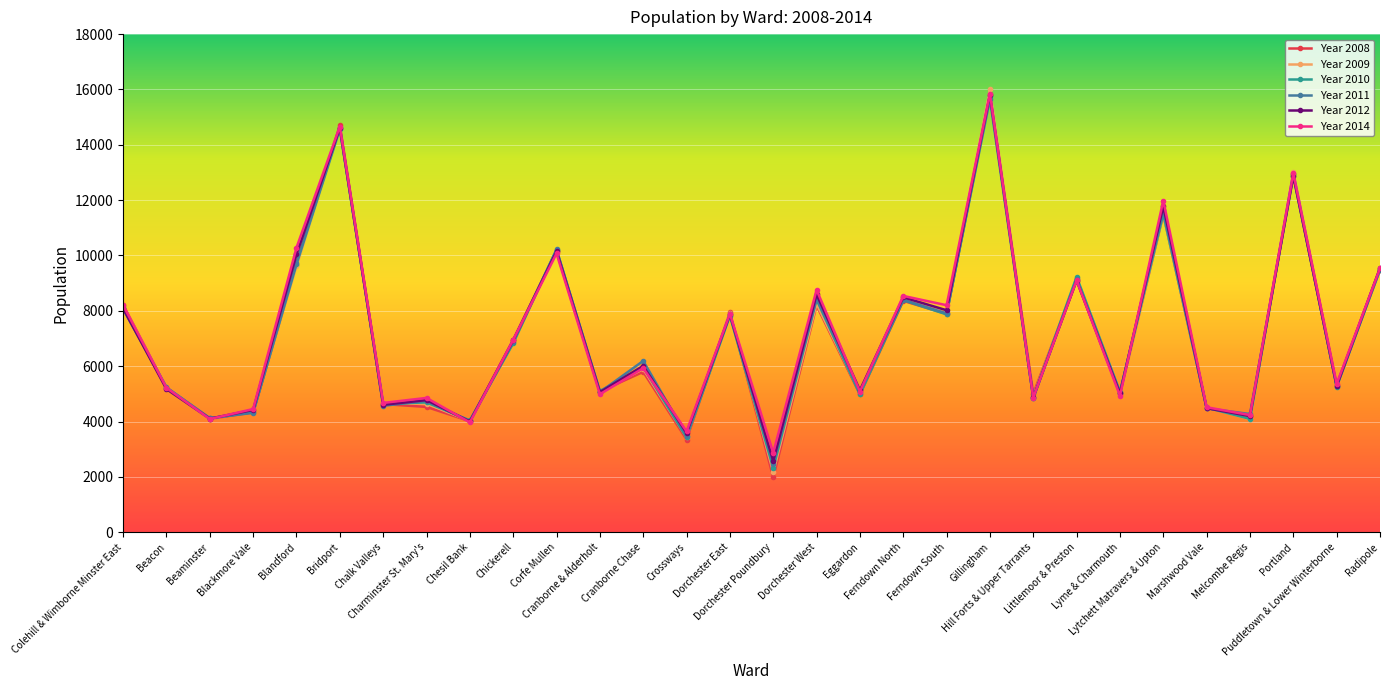

What is the spread (max minus min) of values at Lyme & Charmouth?

141